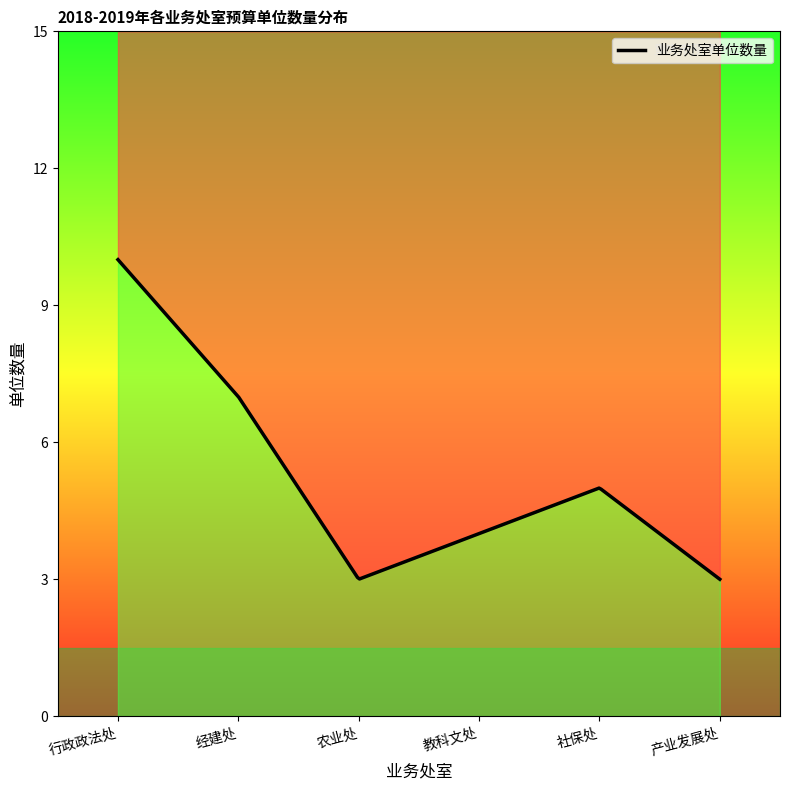

Does the chart display data point markers on the line(s)?

No